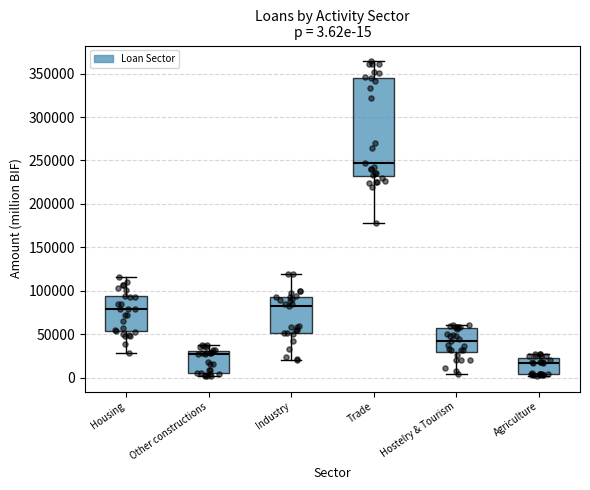

Which box's median line is the lowest?

Agriculture